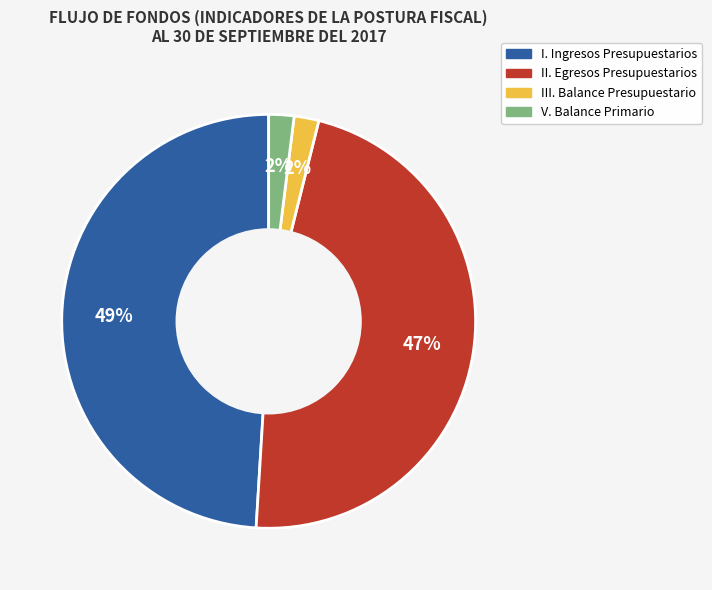

What percentage is the V. Balance Primario slice, to the nearest percent?

2%